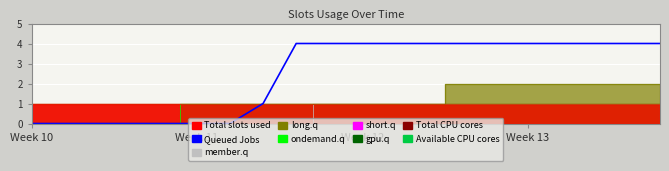

What is the average value?

2